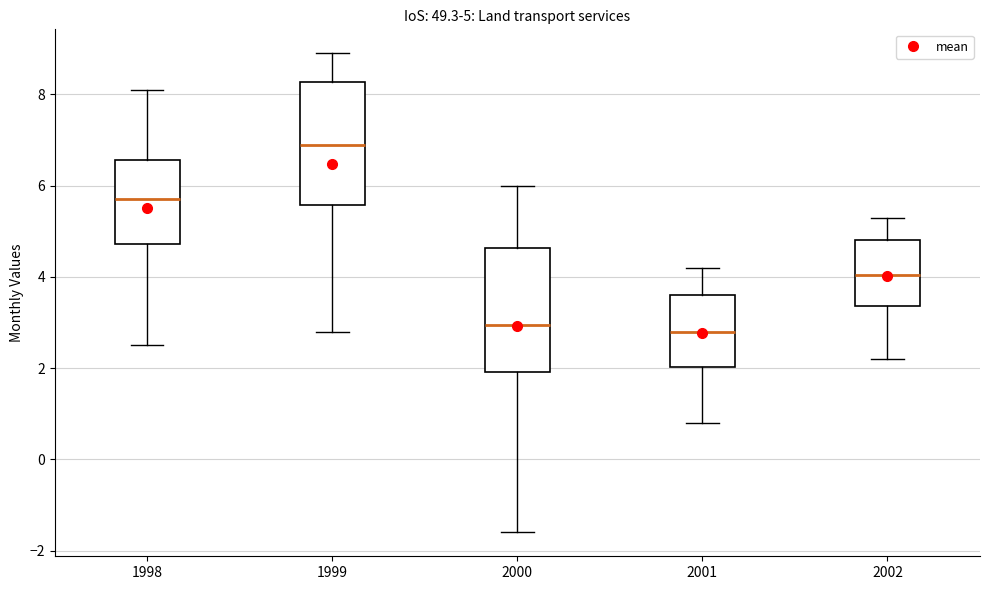

Which box has the highest median line?

1999